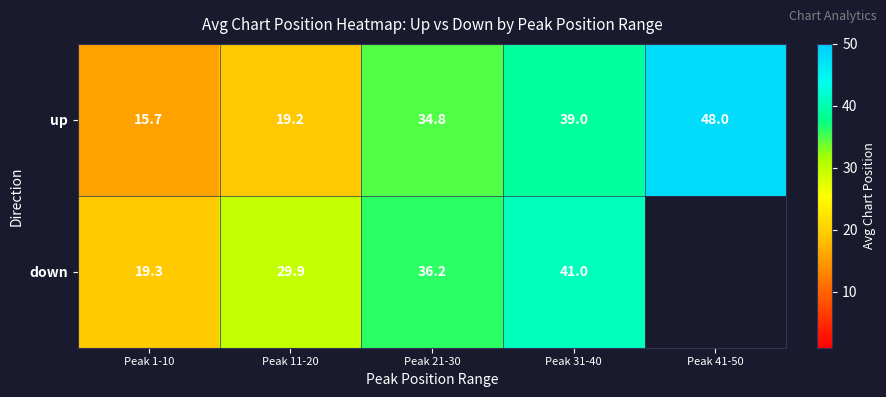

Between Peak 1-10 and Peak 31-40, which is larger?

Peak 31-40